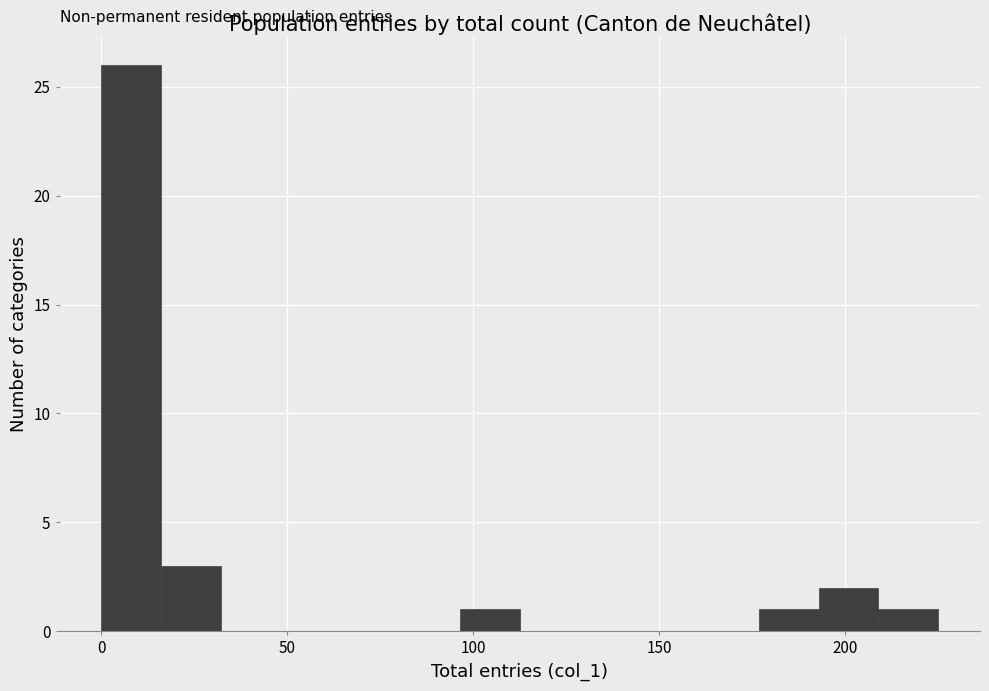

Read against the x-axis, roughly where is the centre of the tallest bar?

10